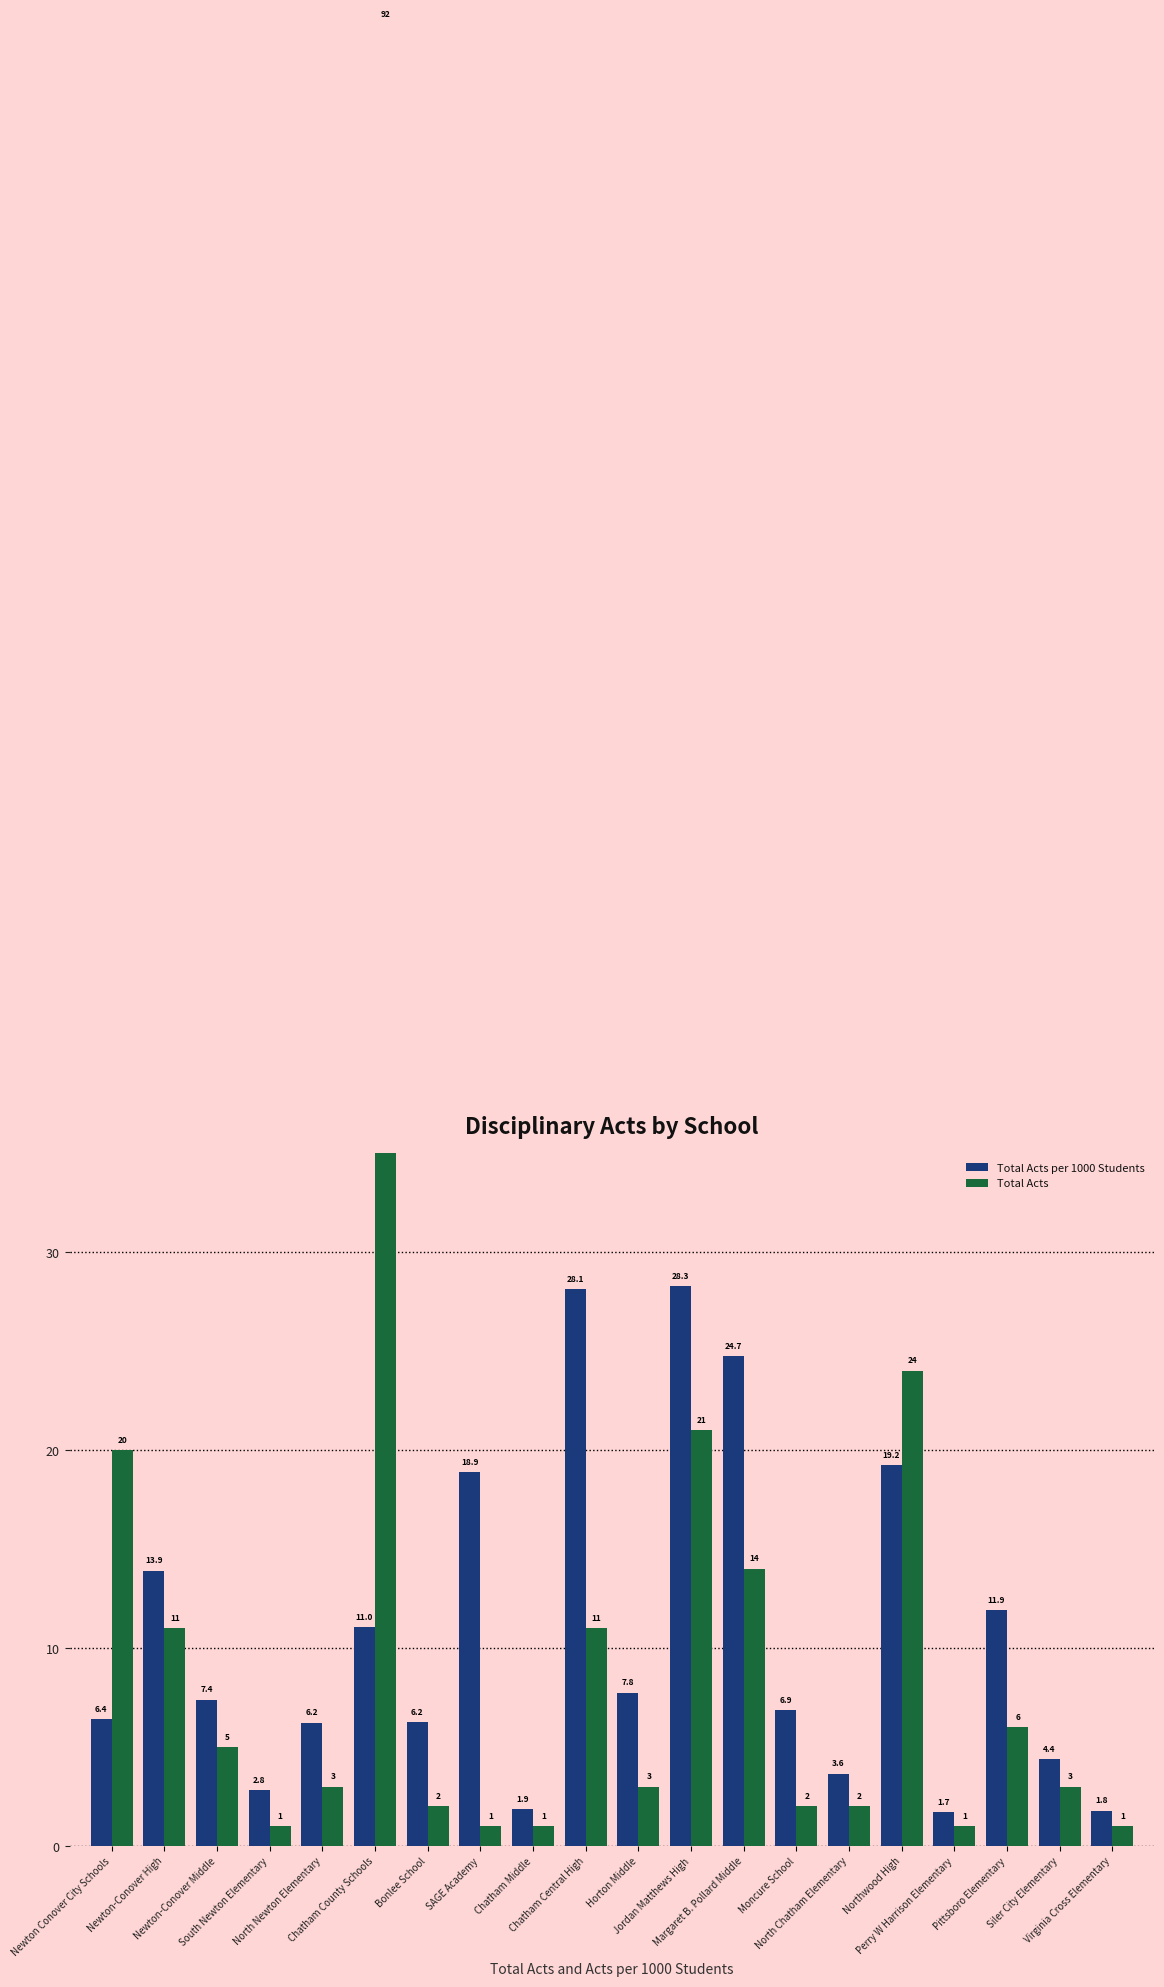

At which category is the sum across all series the highest?

Chatham County Schools